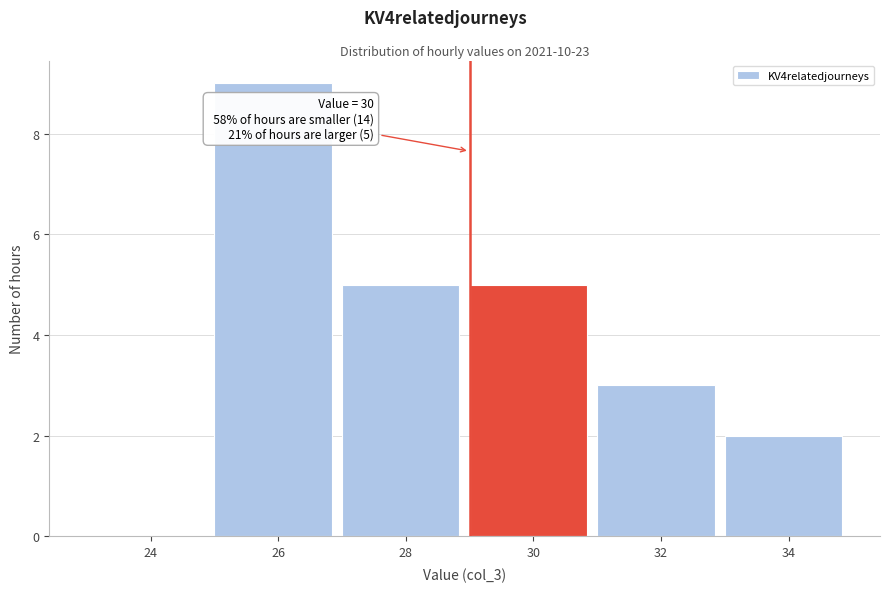

Reading right to left, extract all data points from this chart.

34=2	32=3	30=5	28=5	26=9	24=0